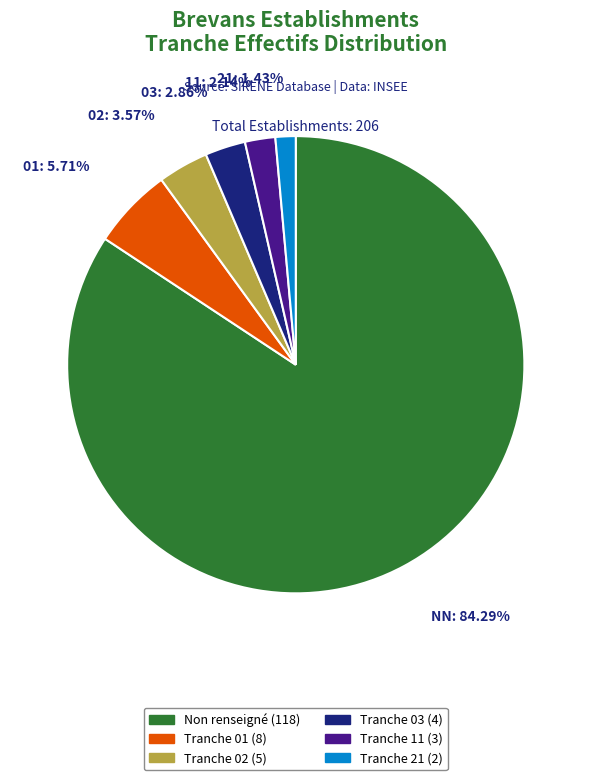

Is there a majority slice in this chart?

Yes